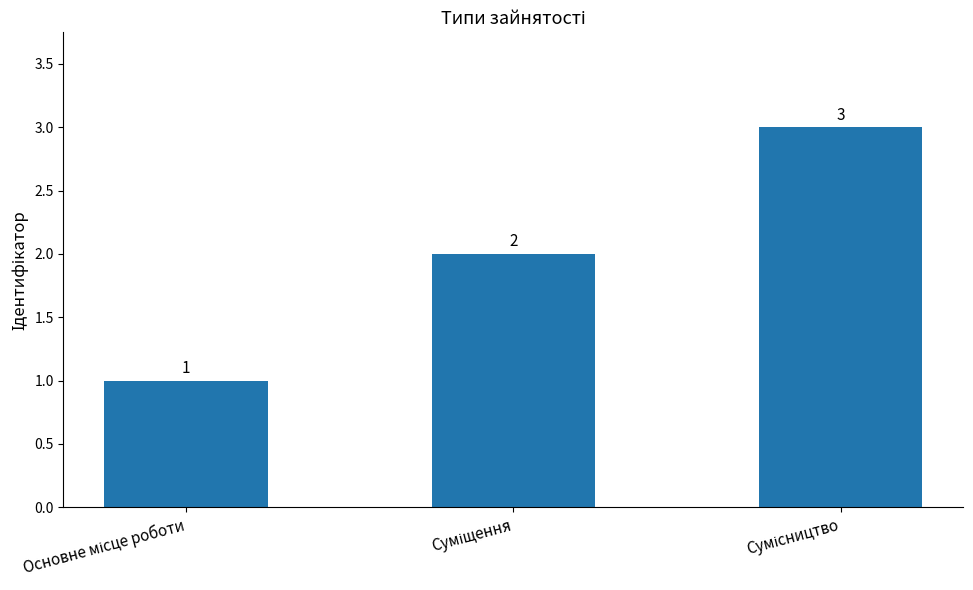

What is the sum of all values?

6